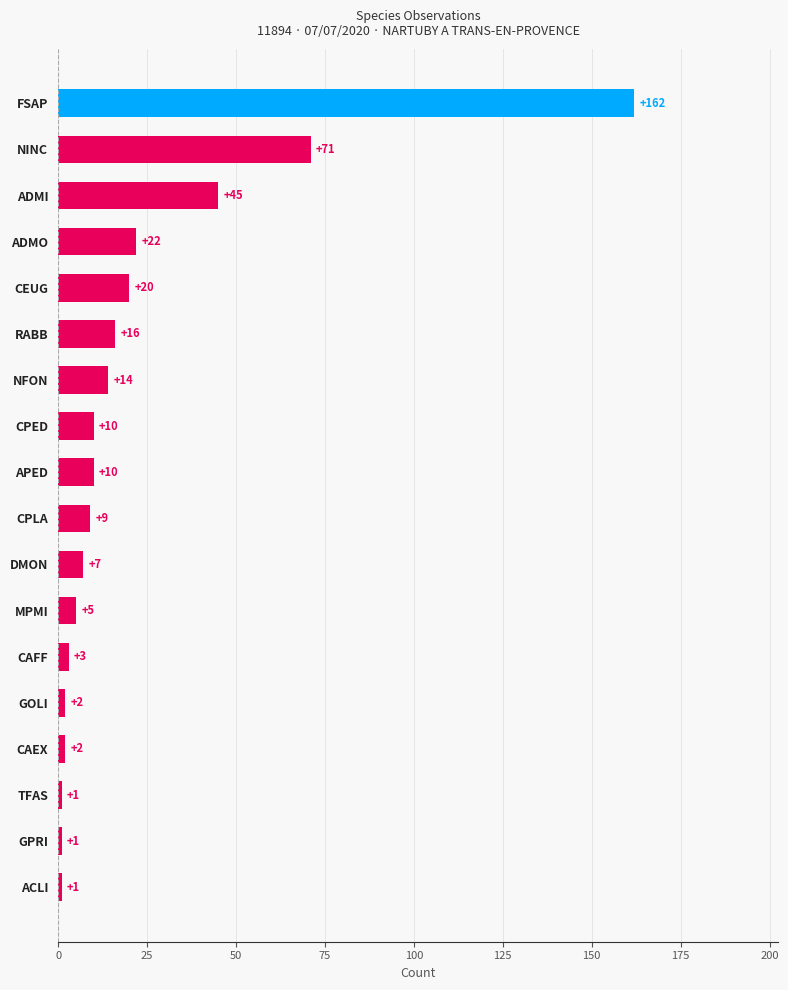

What is the sum of all values?

401